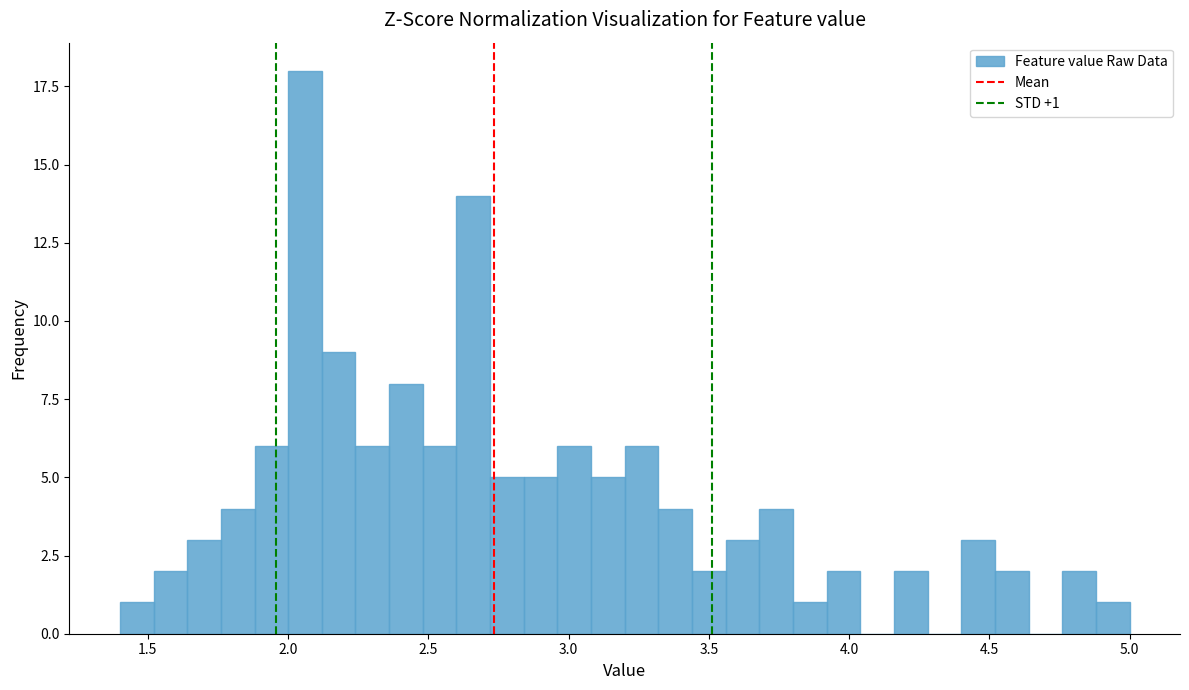

Around what value on the x-axis is the tallest bar? Give the approximate position of its centre, as read against the axis.

2.05